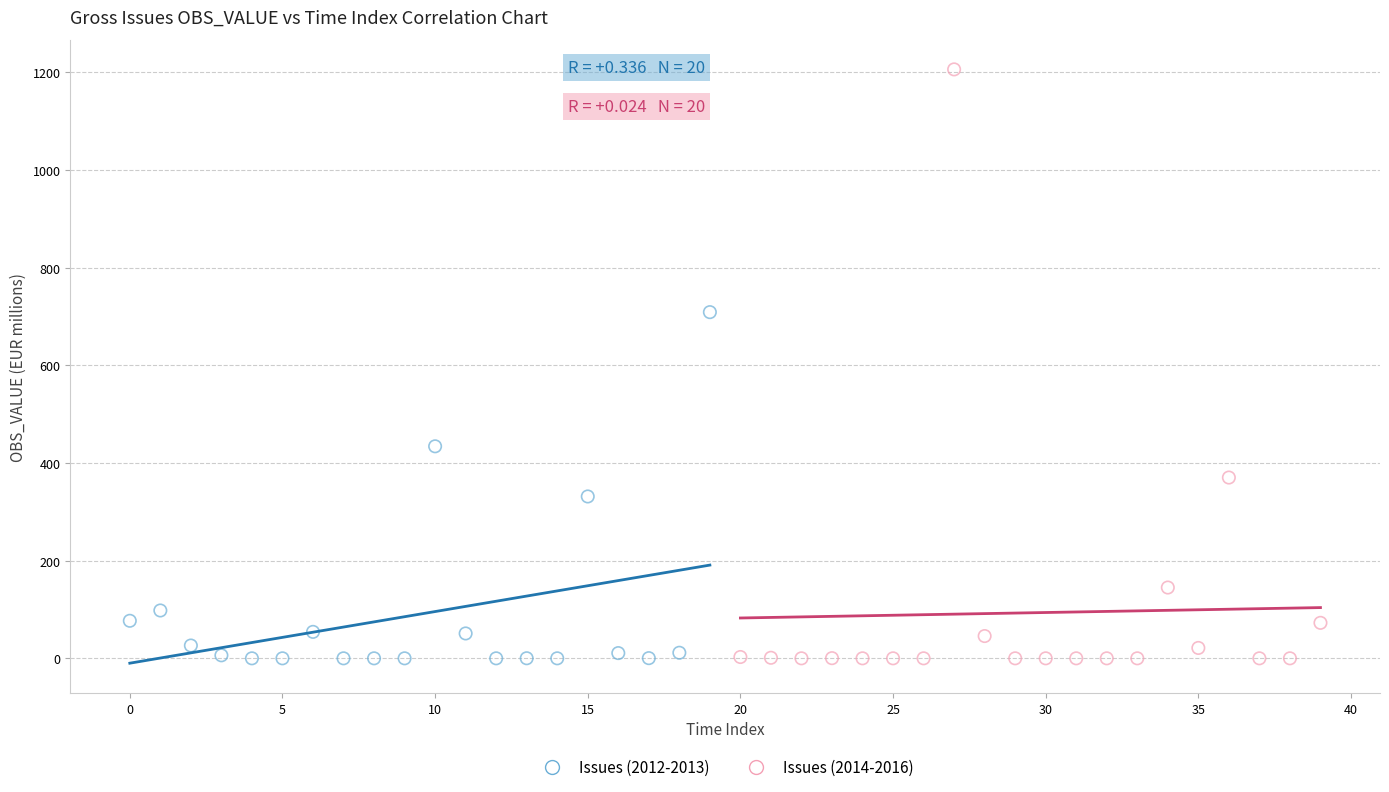

Which series has the widest spread of Y values?

Issues (2014-2016)